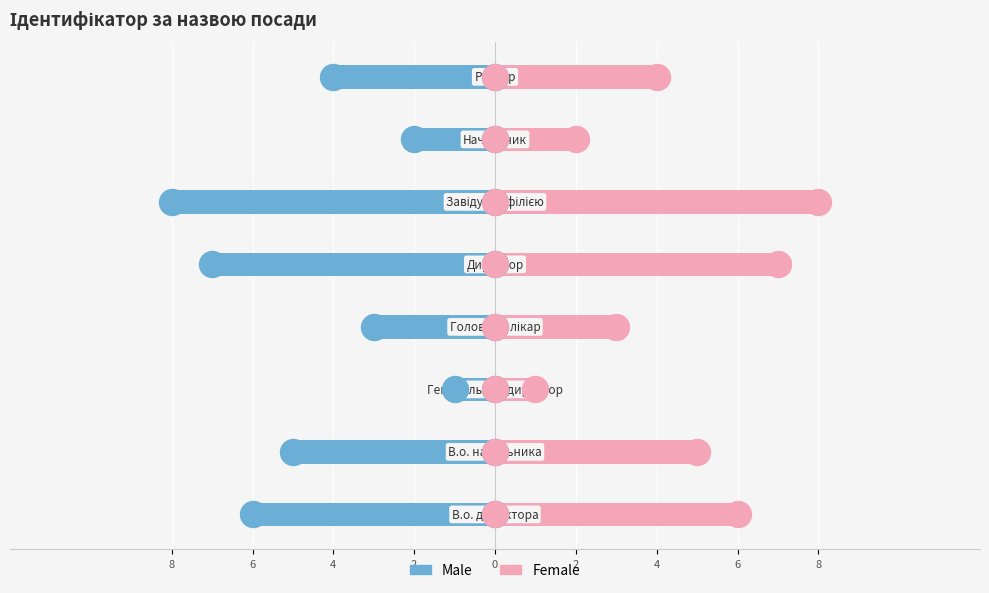

What are all the series names shown in the legend?

Male, Female